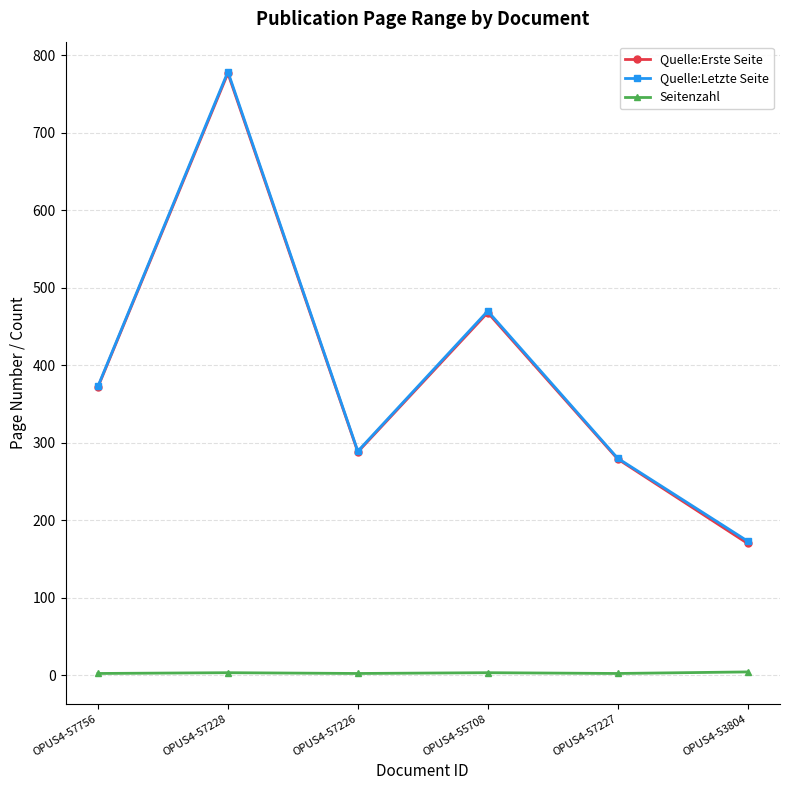

True or false: Quelle:Erste Seite and Quelle:Letzte Seite intersect in this chart.

False